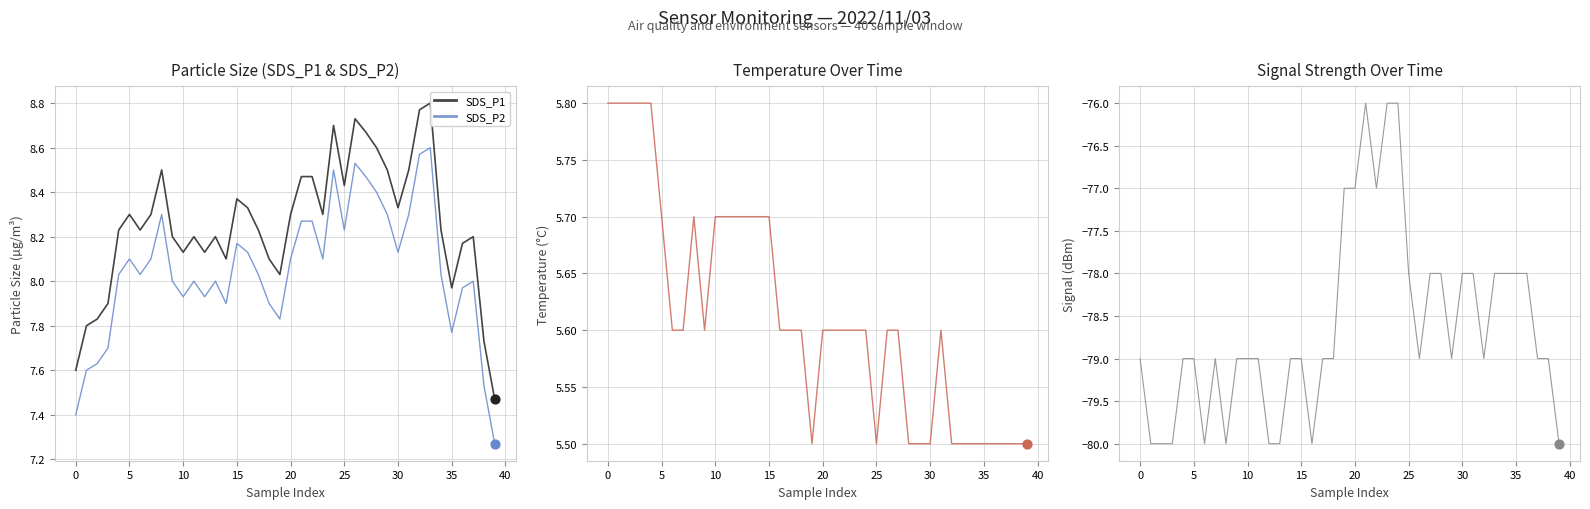

Which series has the largest Y range (max minus min)?

Signal